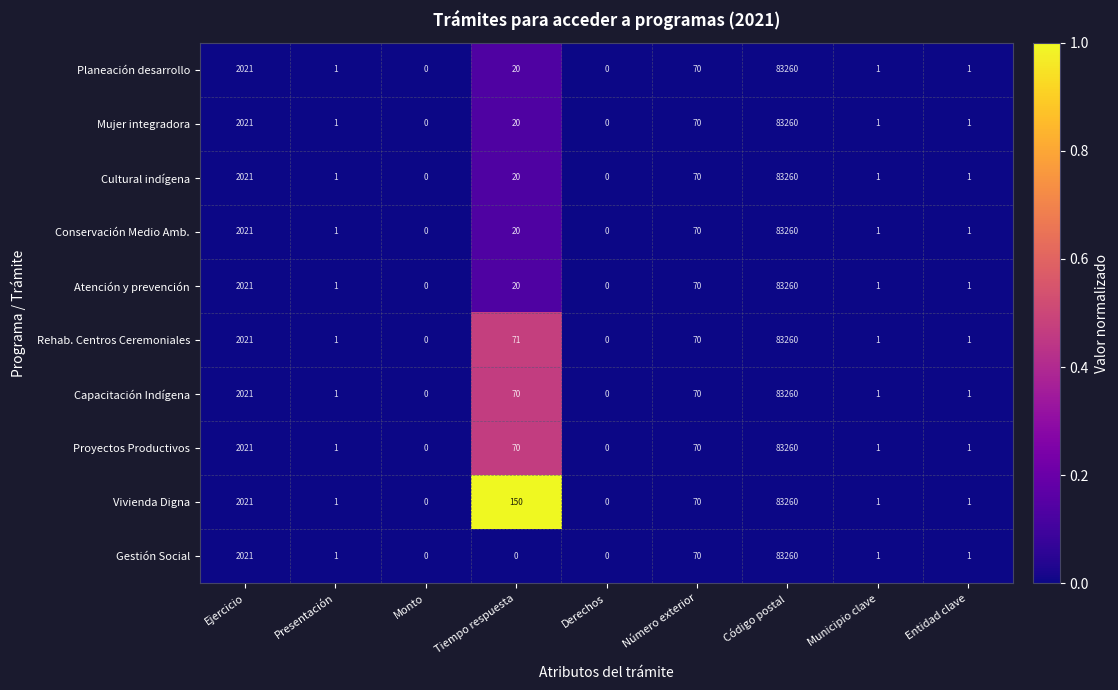

At which label is Conservación Medio Amb. closest to 41630?

Ejercicio